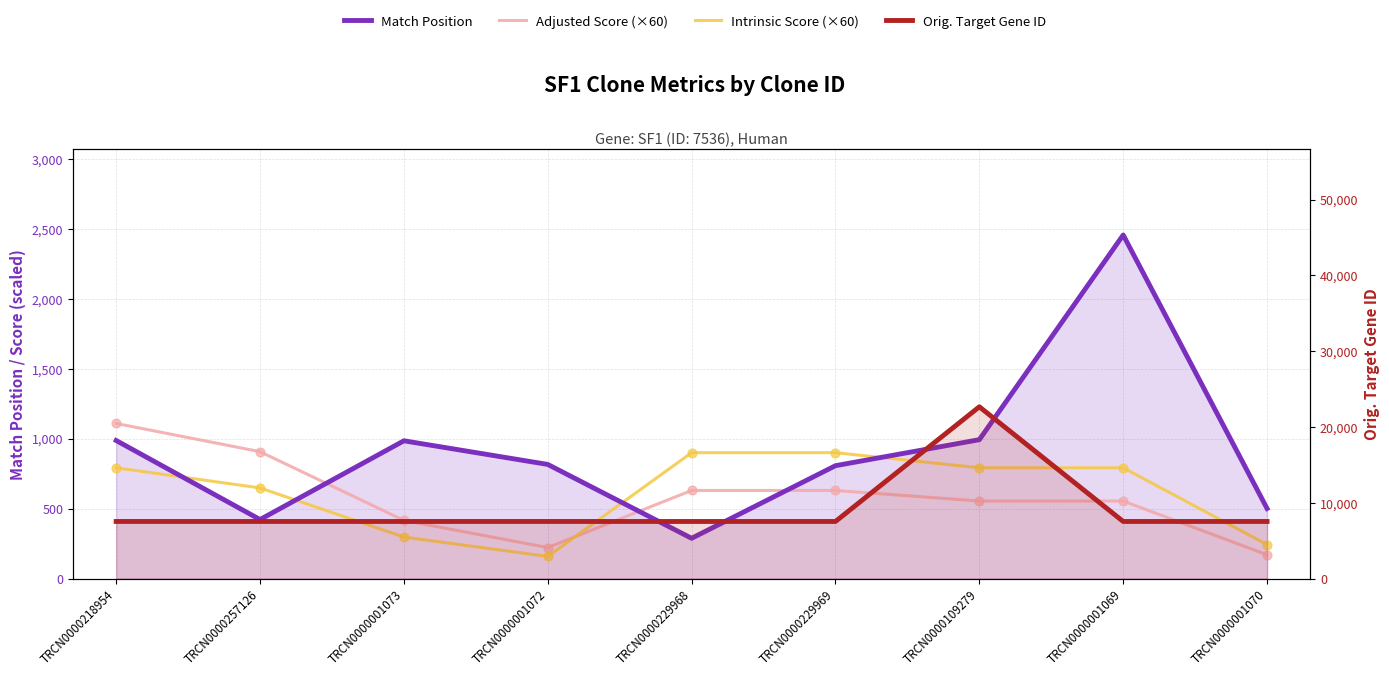

Which series contains the highest Y value?

Orig. Target Gene ID